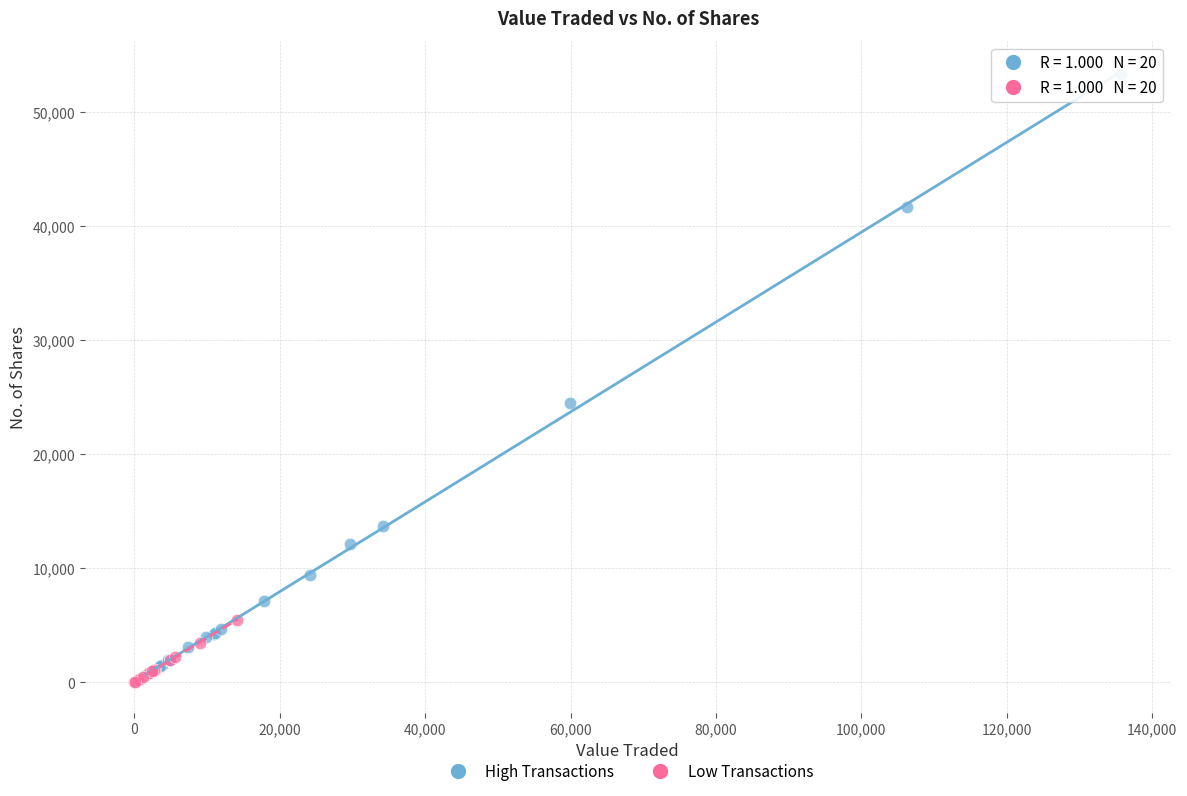

Which series reaches the maximum Y coordinate?

High Transactions